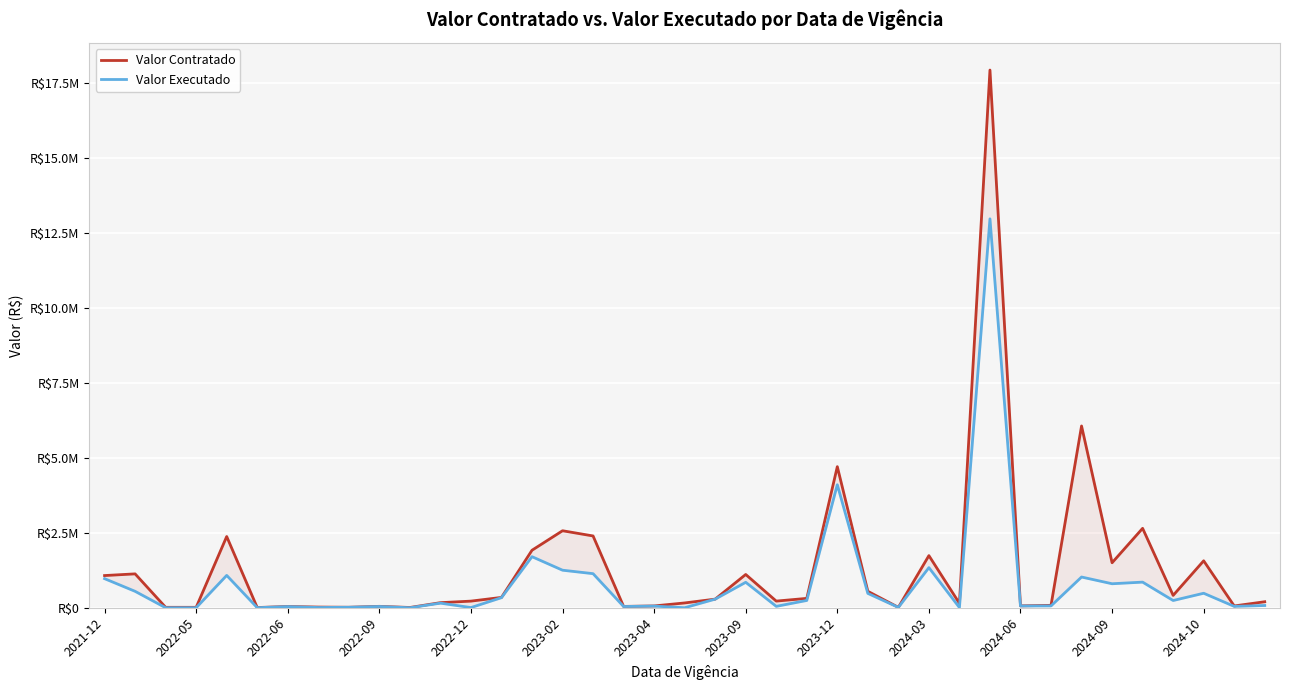

True or false: Valor Executado and Valor Contratado intersect in this chart.

False